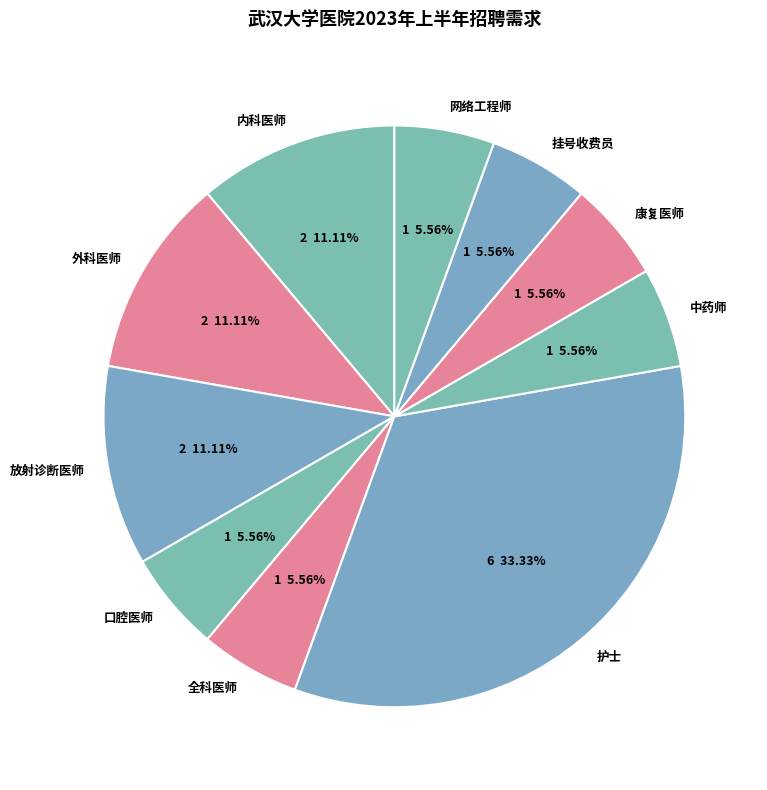

Is there any slice that represents more than half of the pie?

No